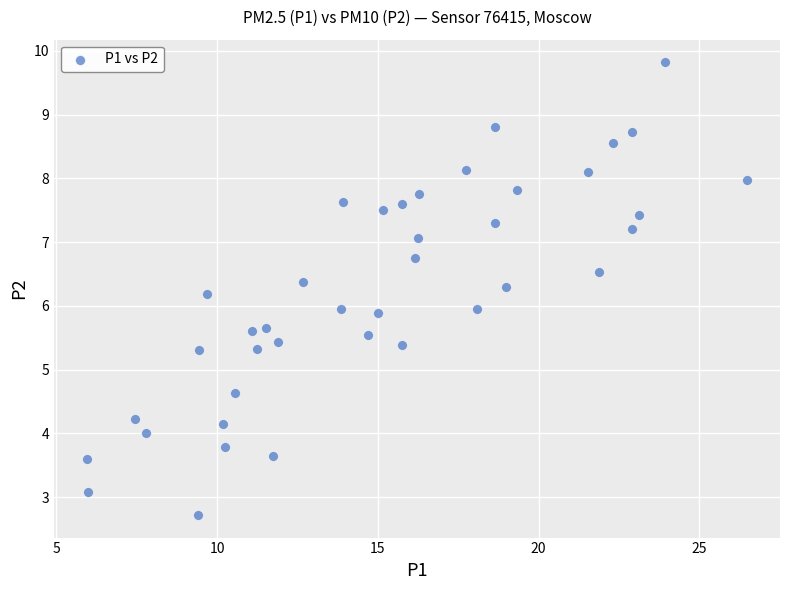

What is the range of Y values (max minus min)?

7.1